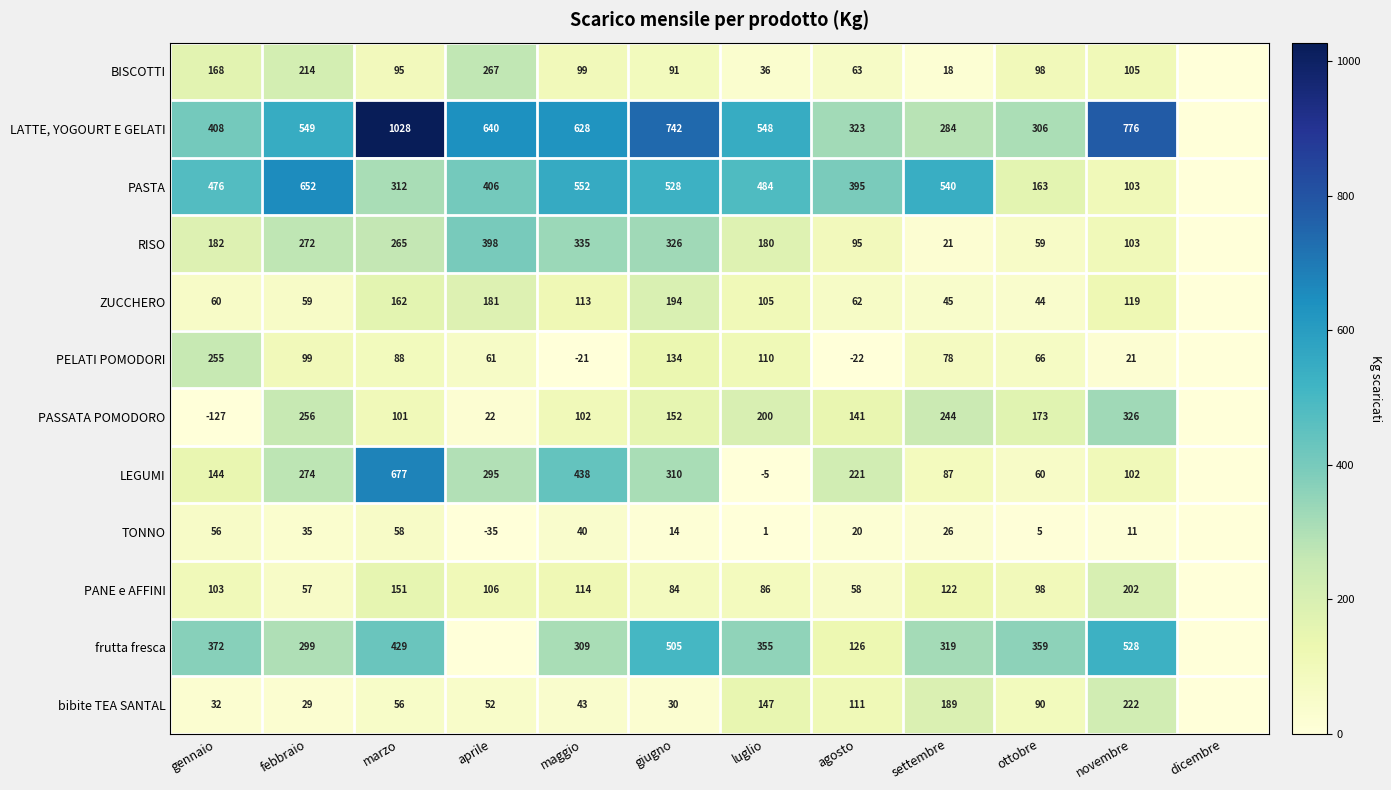

What is the sum of the PELATI POMODORI values at febbraio and marzo?

187